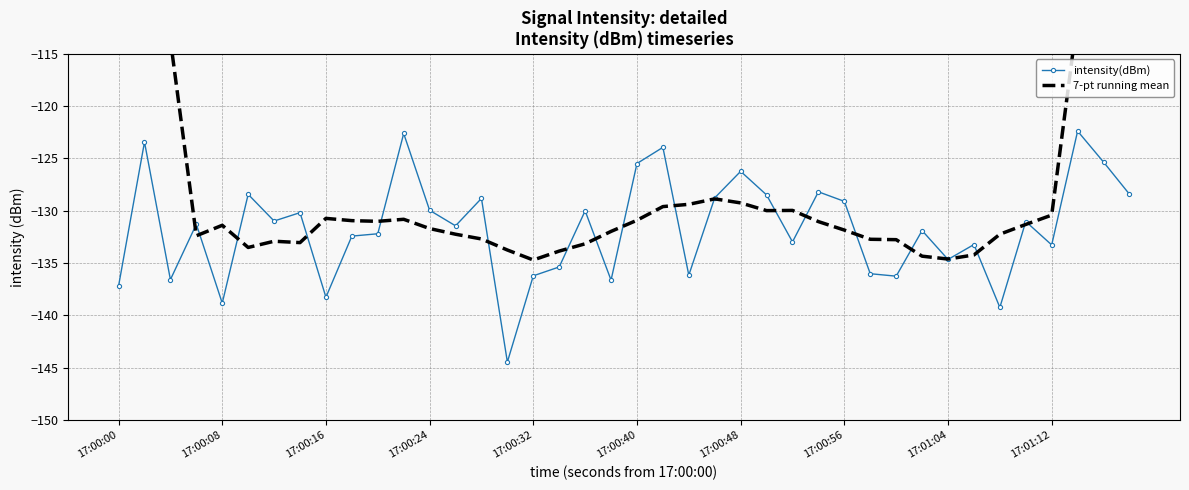

What is the difference between the maximum and minimum values in the intensity(dBm) series?

22.1